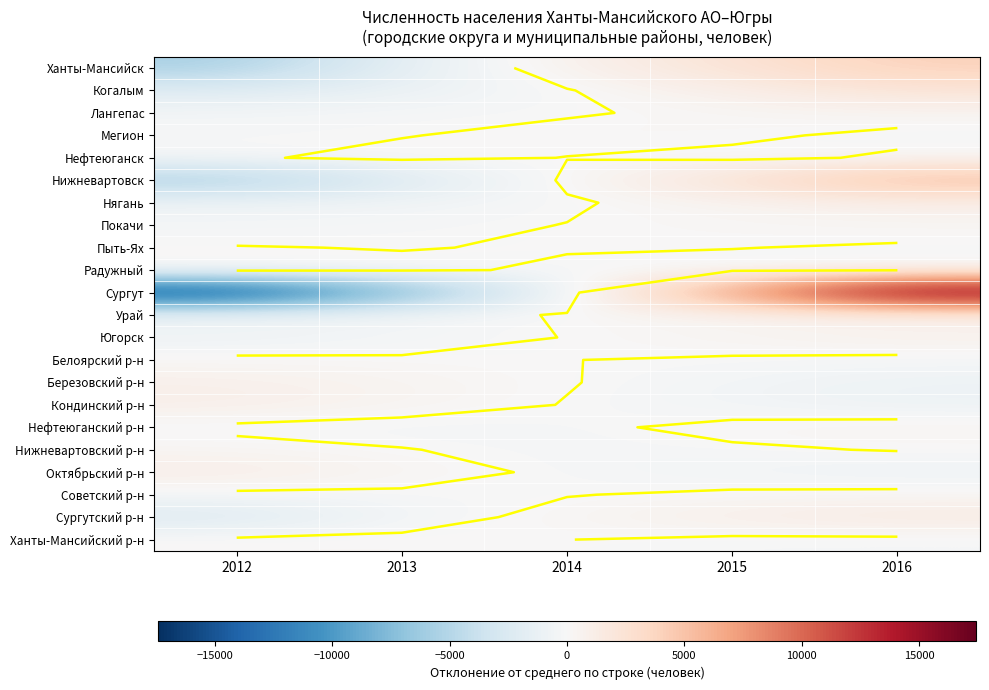

What is the maximum value shown in the chart?

17433.0